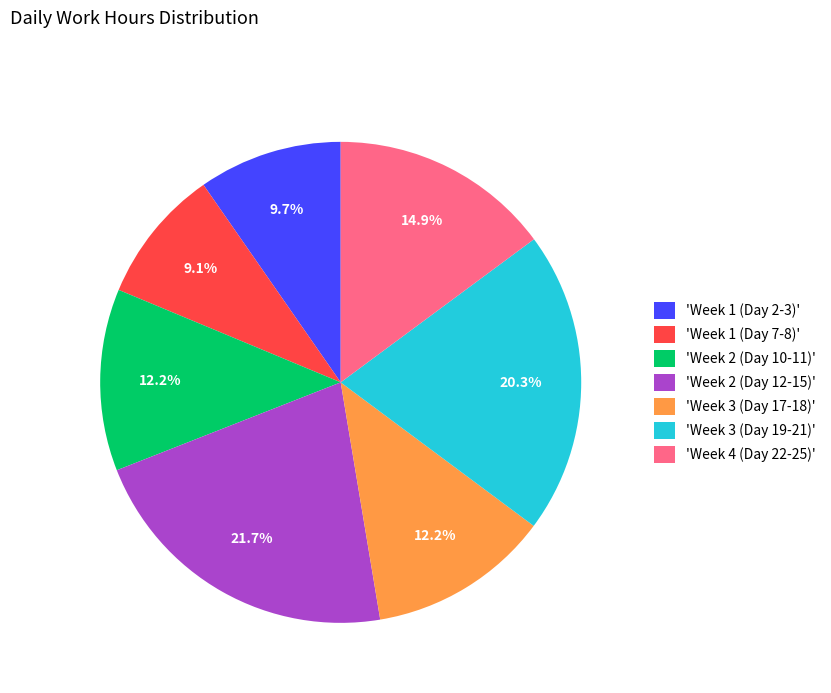

Approximately how many times larger is the value at 'Week 4 (Day 22-25)' compared to 'Week 3 (Day 17-18)'?

1.2